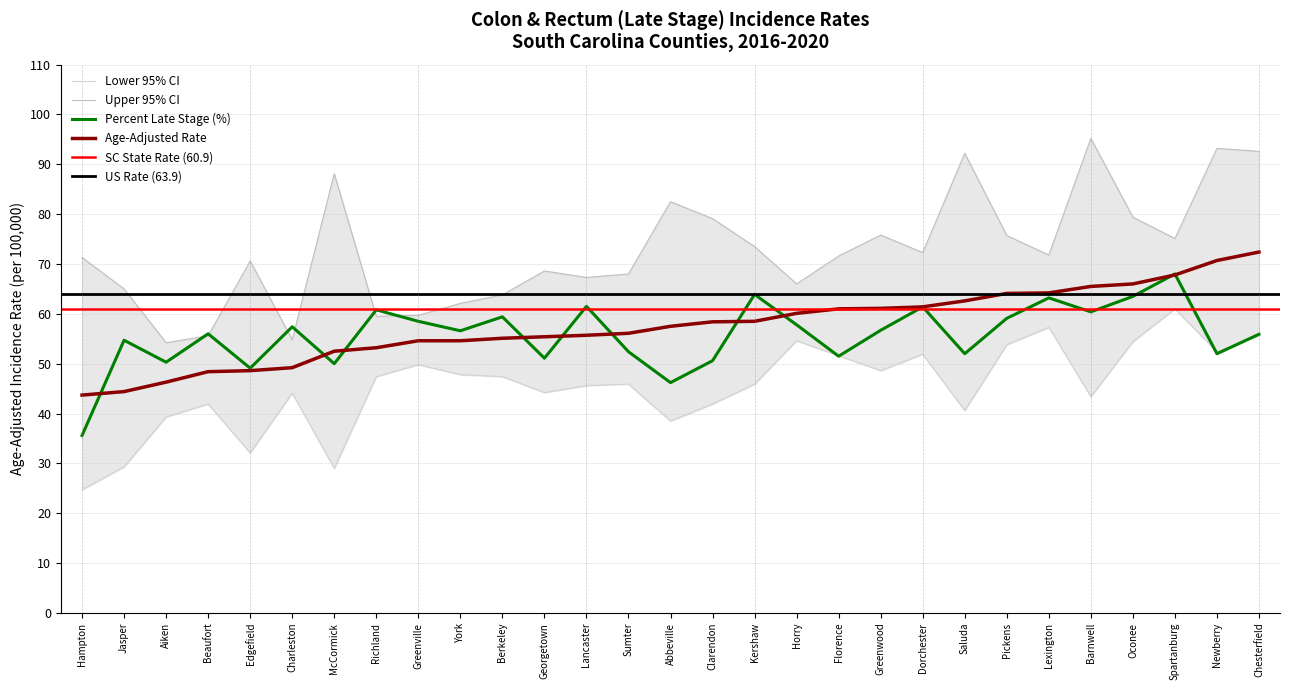

What is the value of the Lower 95% CI point at the 3rd from the left?

39.3